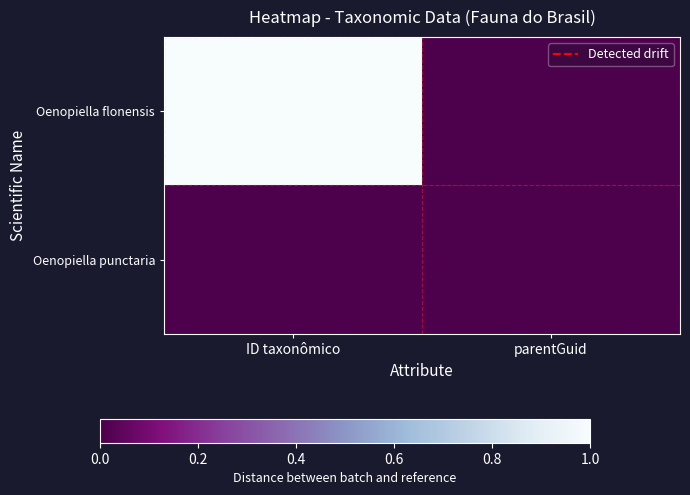

Which series has the largest total across all categories?

Oenopiella flonensis